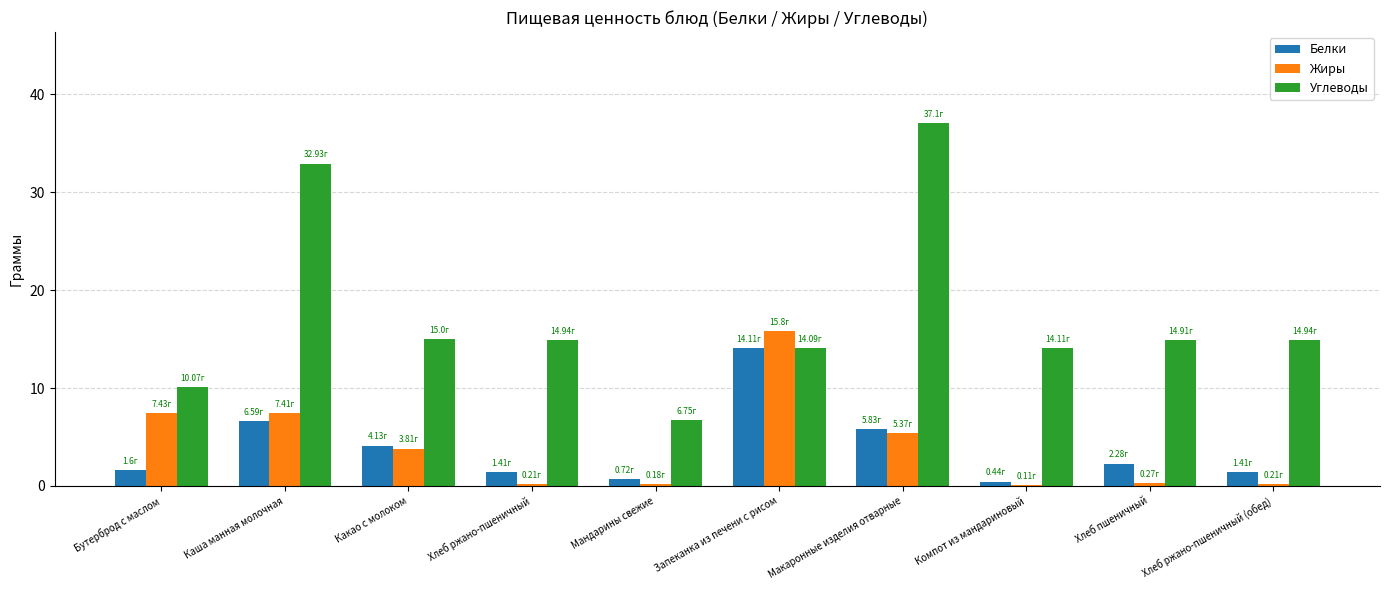

Is the value of Белки at Каша манная молочная greater than the value of Углеводы at Хлеб ржано-пшеничный?

No